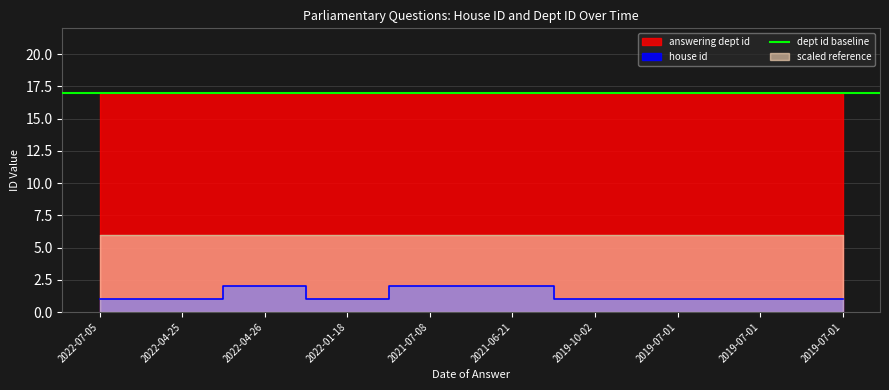

The value at 2019-07-01 is 2. True or false?

False